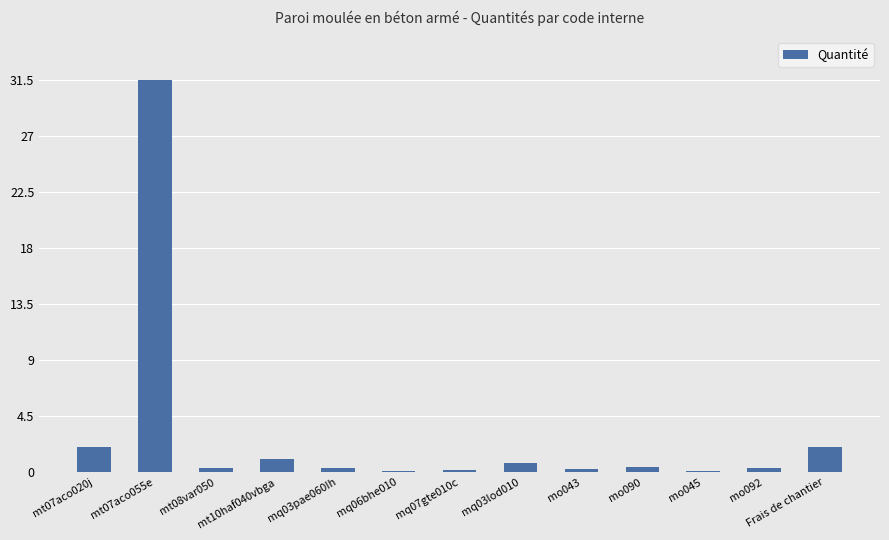

Count the number of categories in the chart.

13